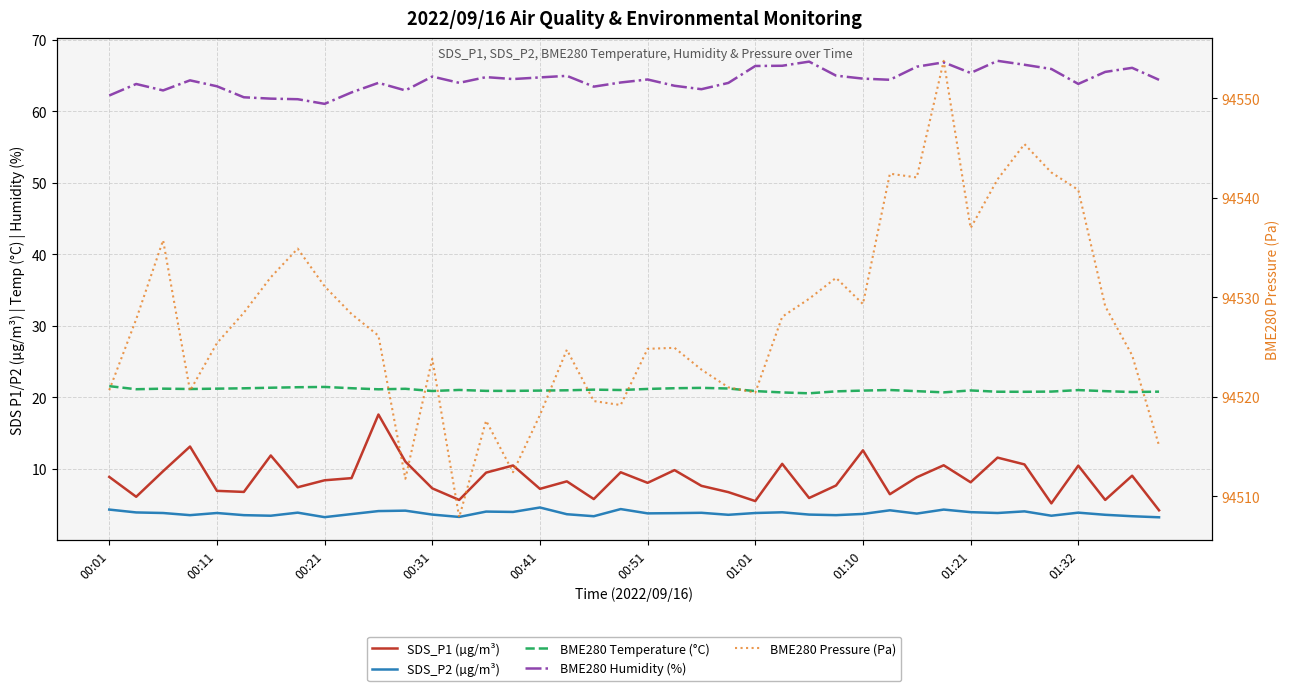

What is the difference between the maximum and minimum values in the SDS_P1 (µg/m³) series?

13.4